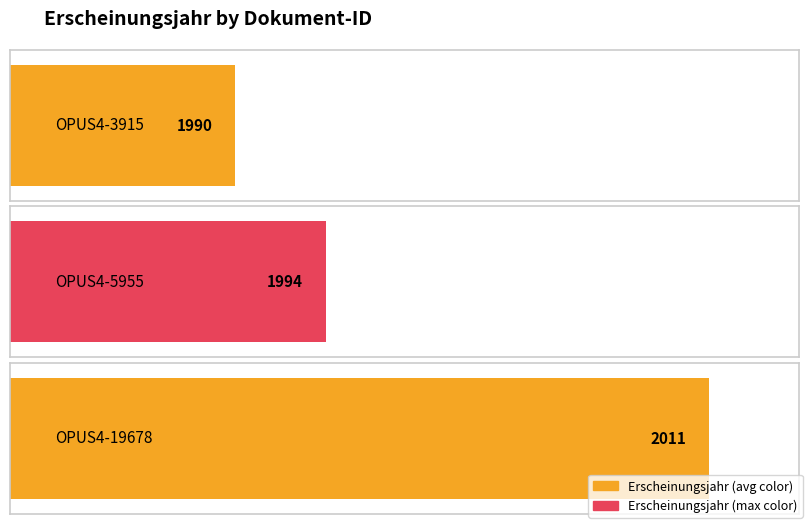

At which category does the chart reach its peak across all series?

OPUS4-19678